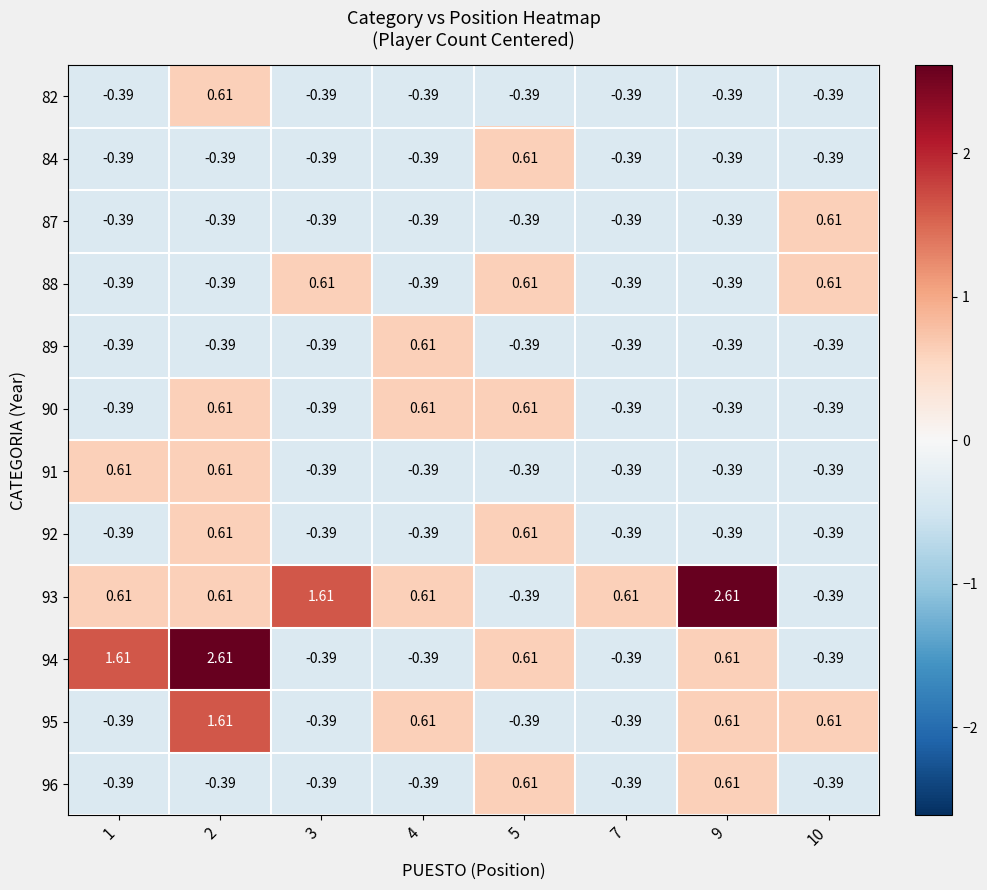

How many values in 90 are above zero?

3